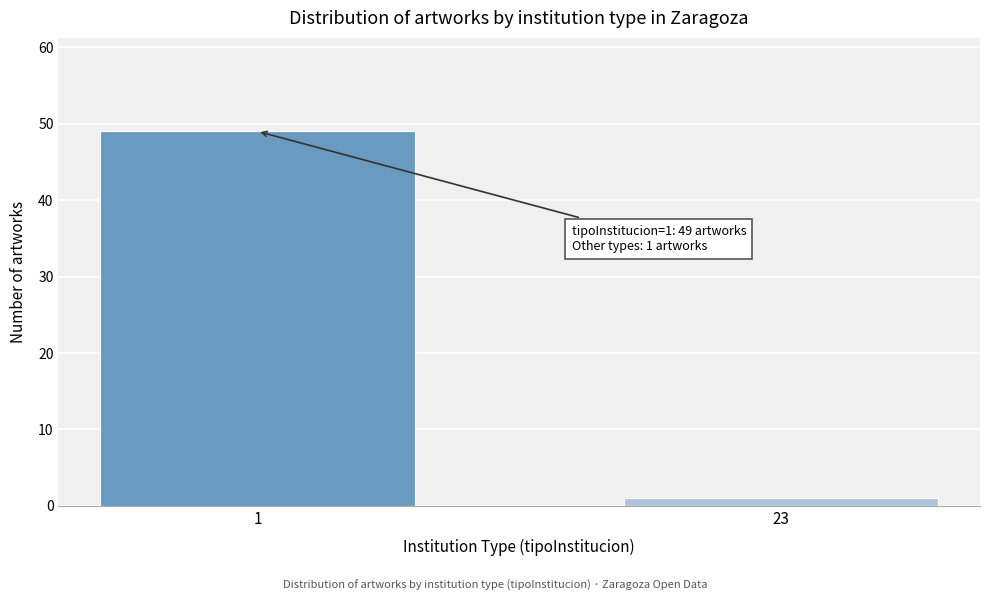

Reading left to right, extract all data points from this chart.

49	1